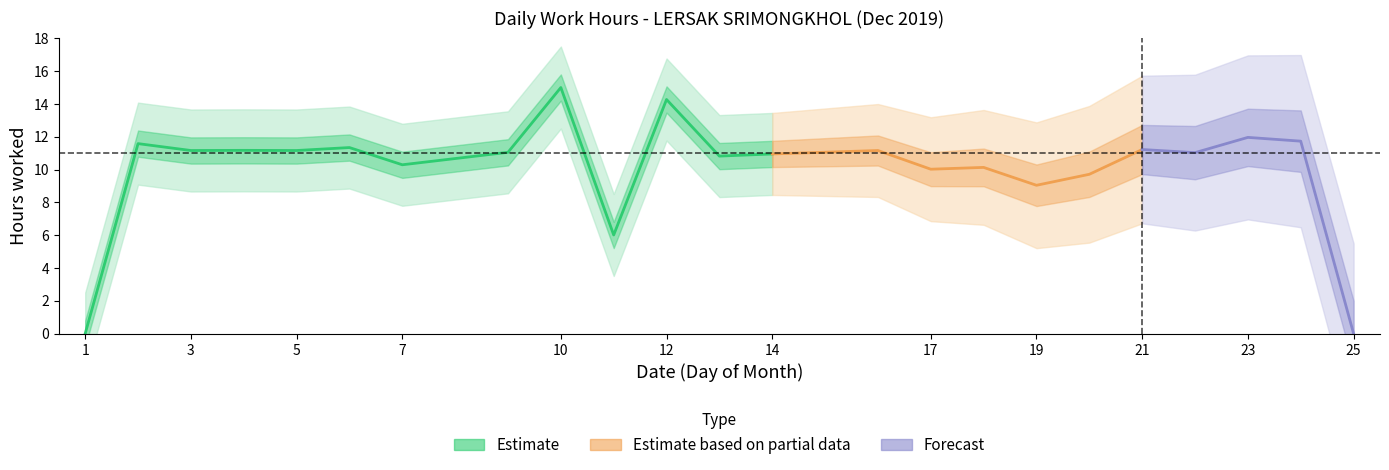

The value at 12 is 14.3. True or false?

True